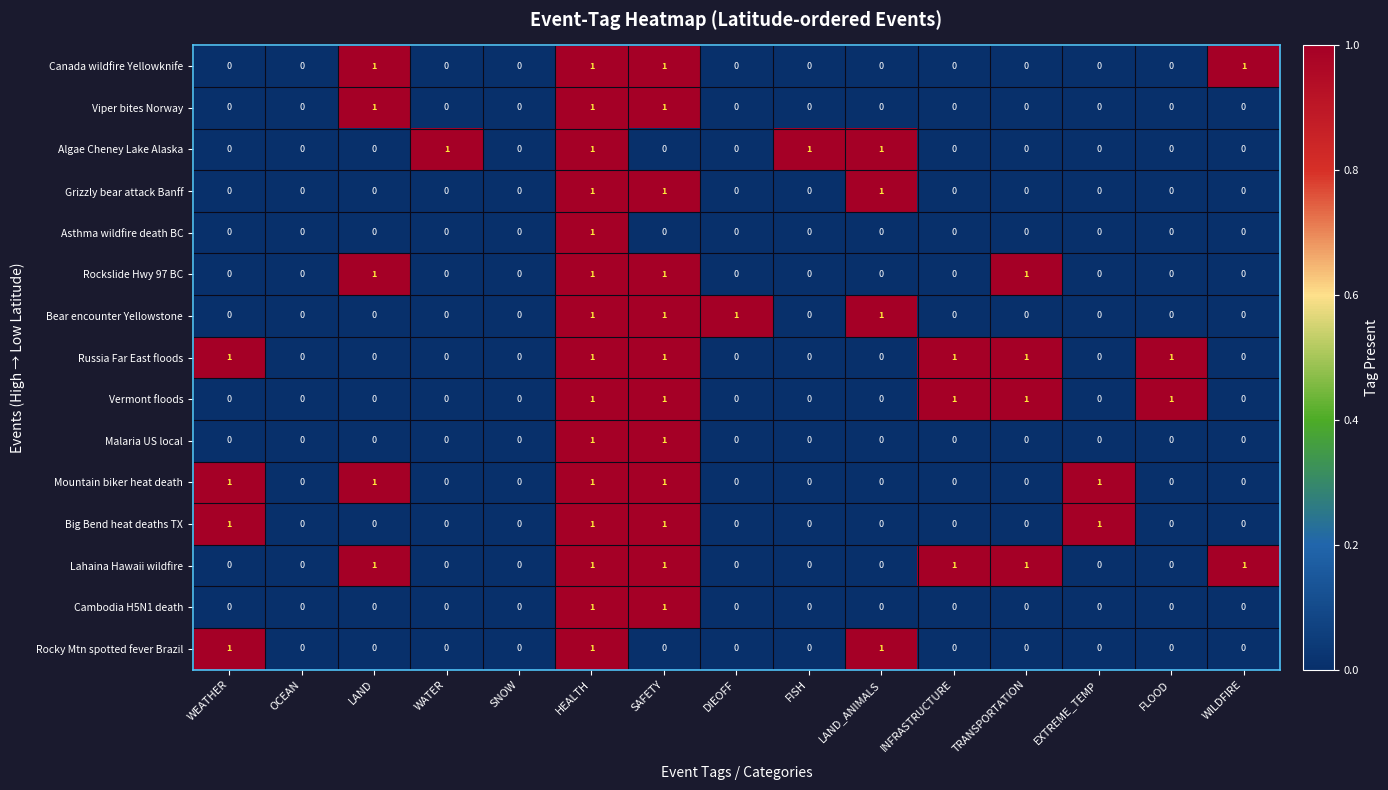

The value of Mountain biker heat death at SAFETY is 1. True or false?

True